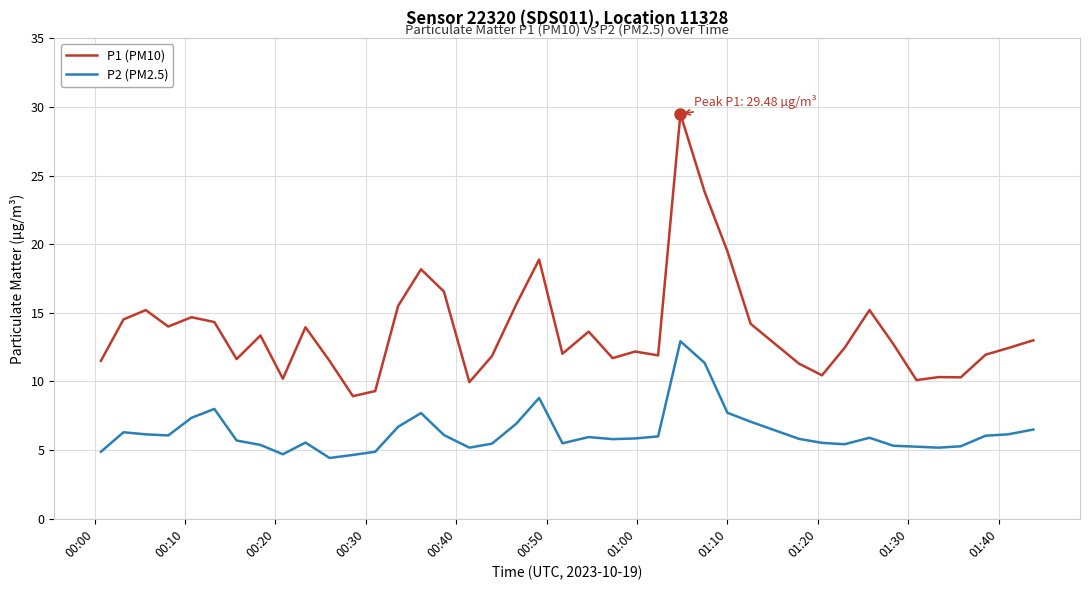

What is the difference between the maximum and second lowest values in the P1 (PM10) series?

20.2